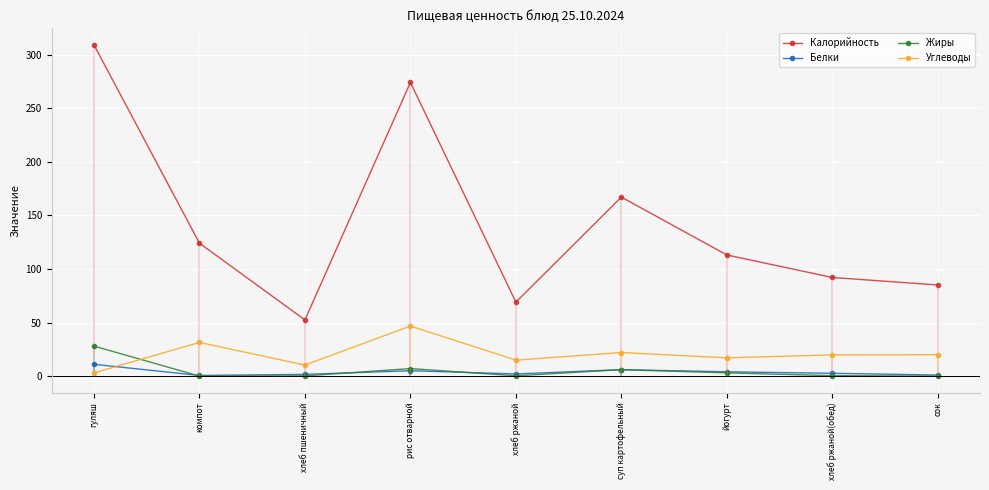

At йогурт, list the series in order from largest to smallest.

Калорийность, Углеводы, Белки, Жиры